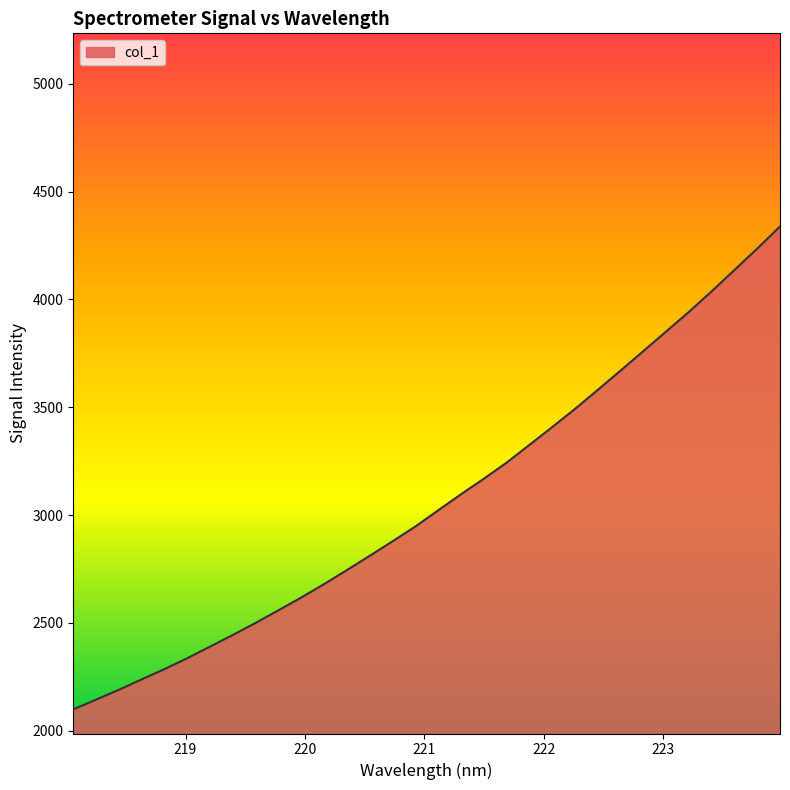

What is the greatest value displayed?

4338.3